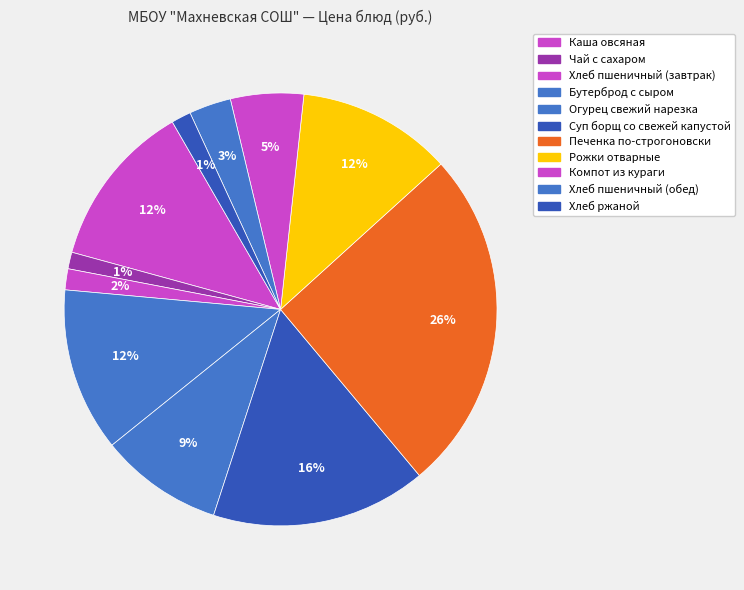

How many slices are in this pie chart?

11